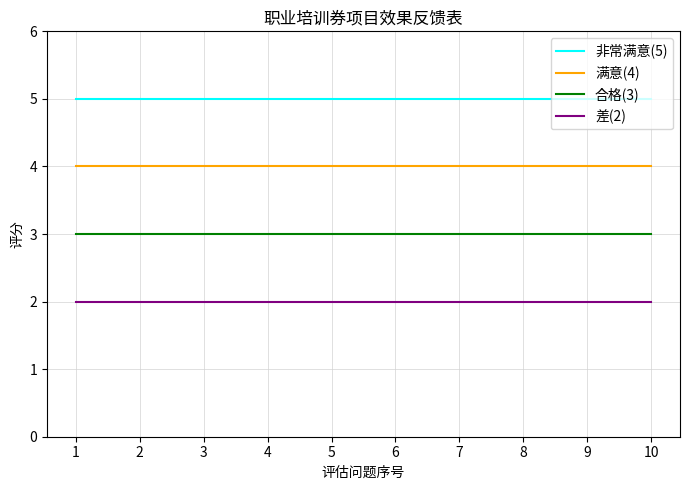

Which series has the largest total across all categories?

非常满意(5)